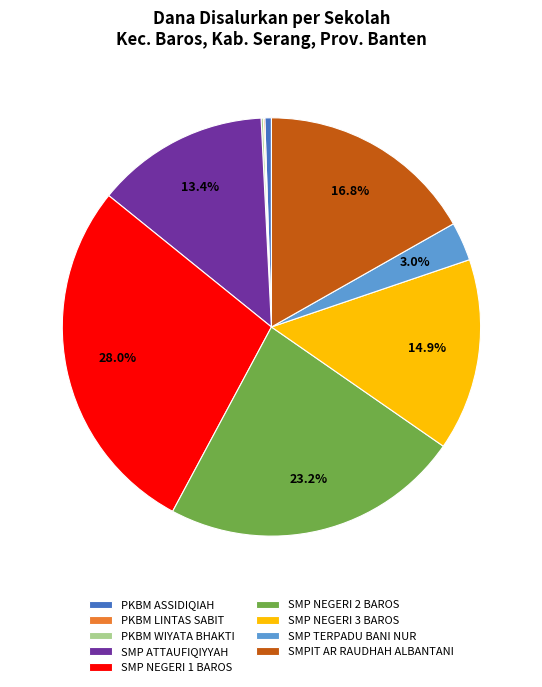

Is SMP NEGERI 2 BAROS the majority of the pie?

No